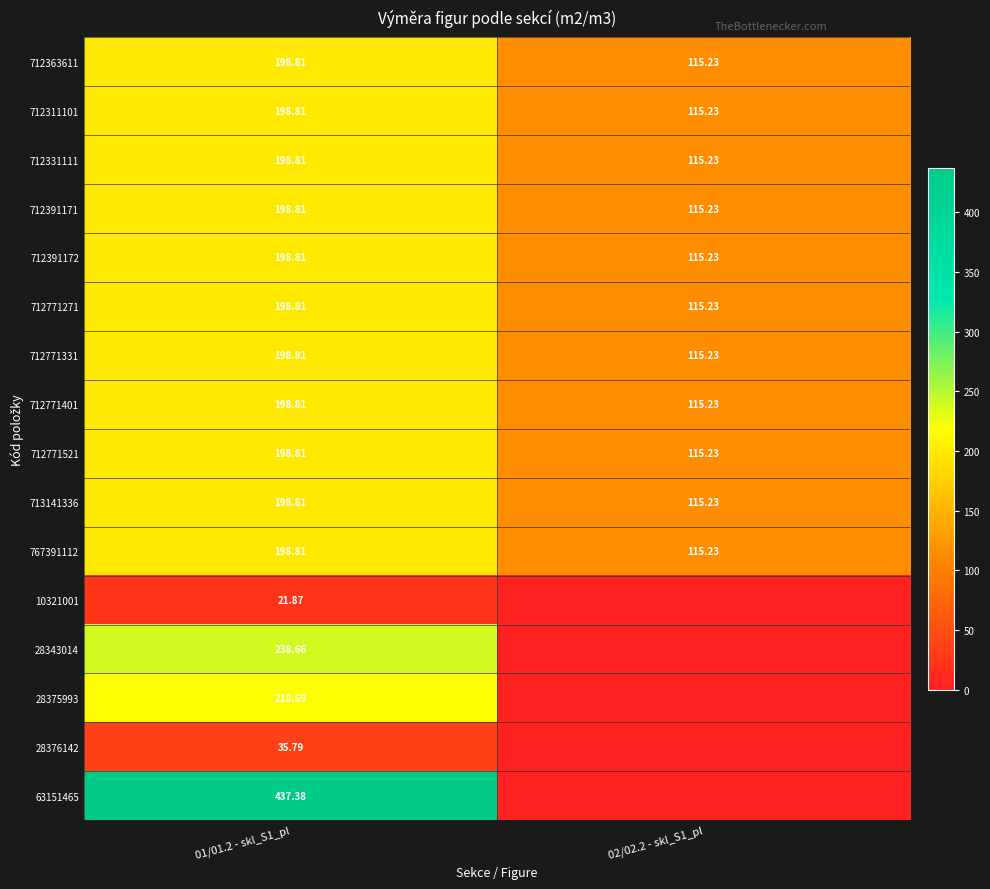

What is the sum of all 10321001 values?

21.9